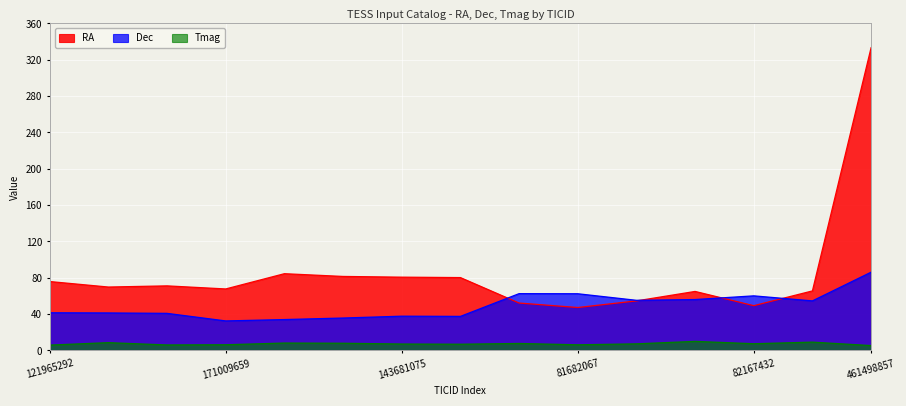

List the labels in order of Tmag value, largest first.

418090700, 8300380, 155977294, 115893722, 127764224, 390896668, 82167432, 355821272, 143681075, 333723961, 171009659, 81682067, 156370403, 121965292, 461498857